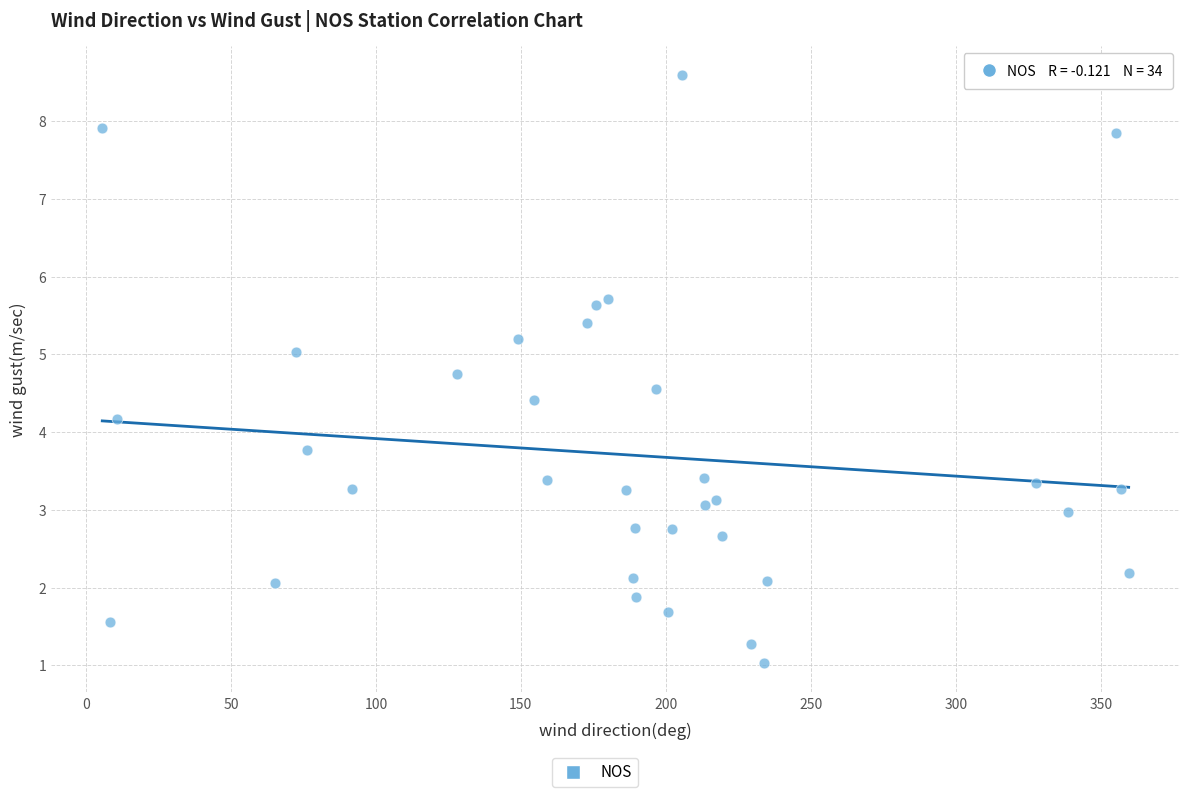

What is the range of Y values (max minus min)?

7.6